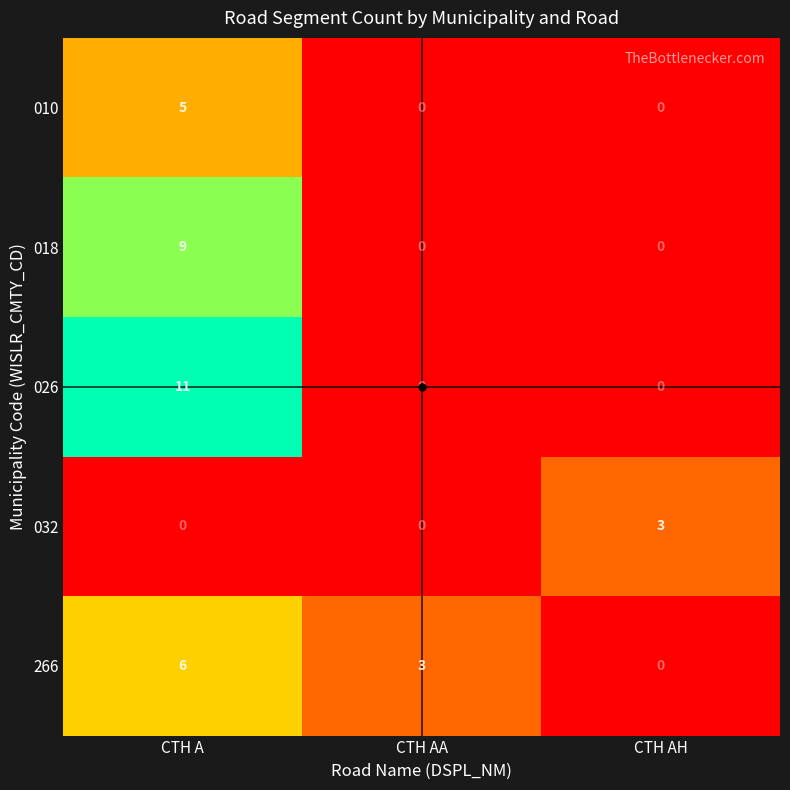

What is the total value across all series at CTH AA?

3